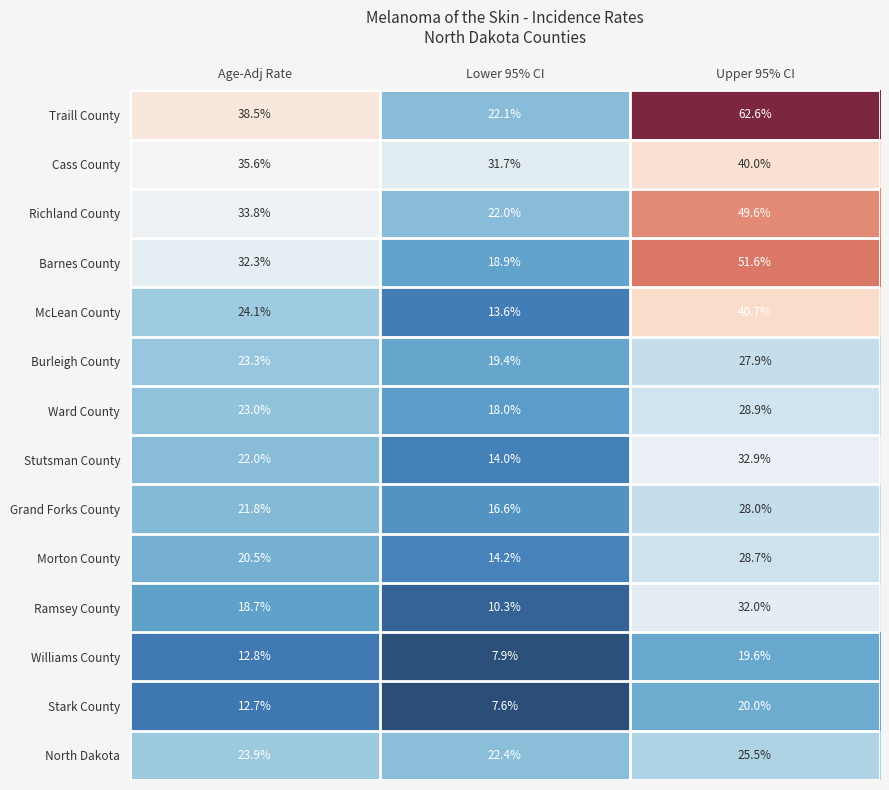

What is the difference between the highest and lowest values at Age-Adj Rate?

25.8